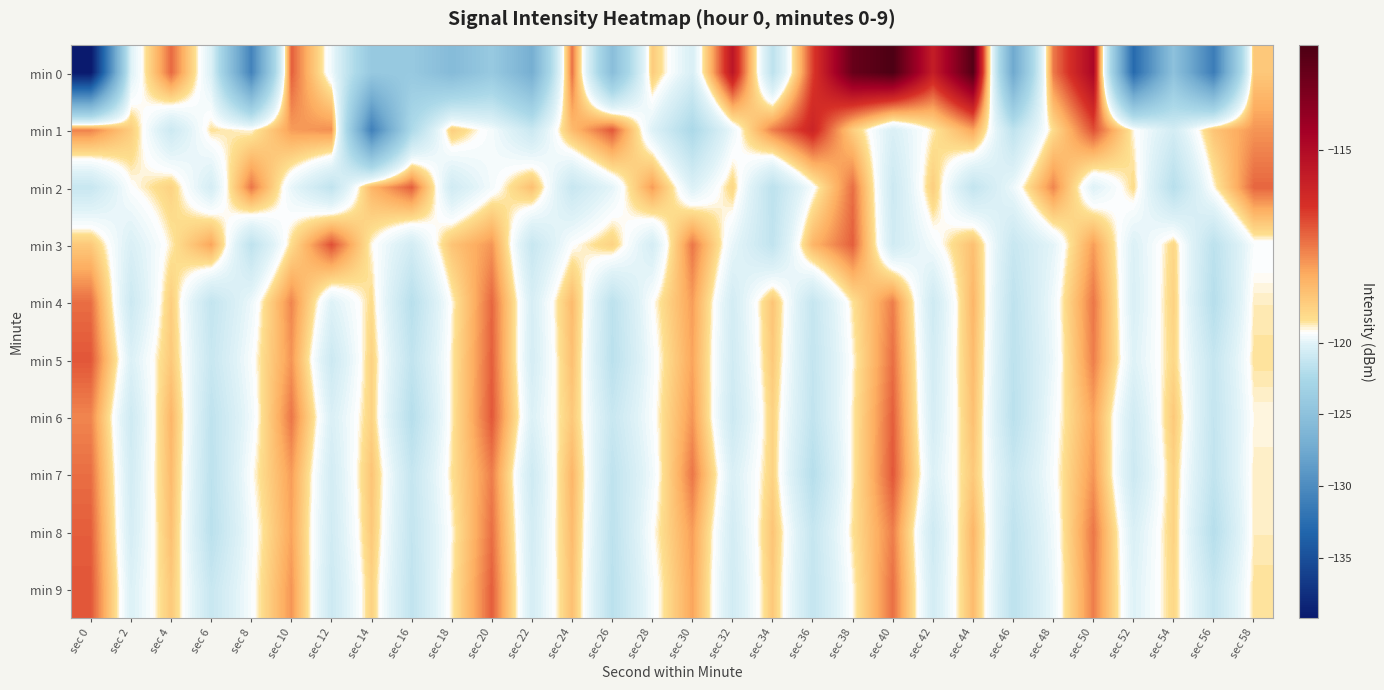

Between sec 22 and sec 4, which is larger?

sec 4